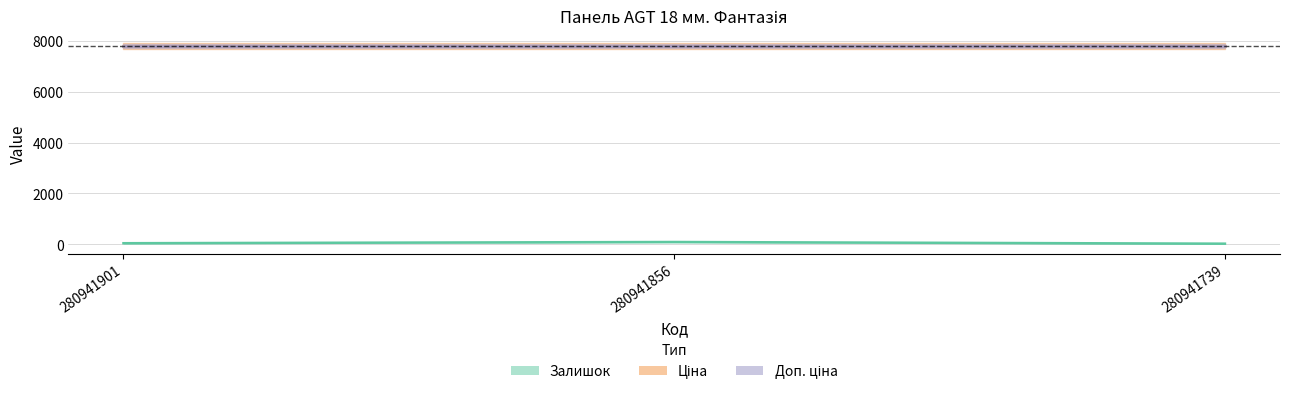

The Залишок series shows 21.0 at 280941739. True or false?

True